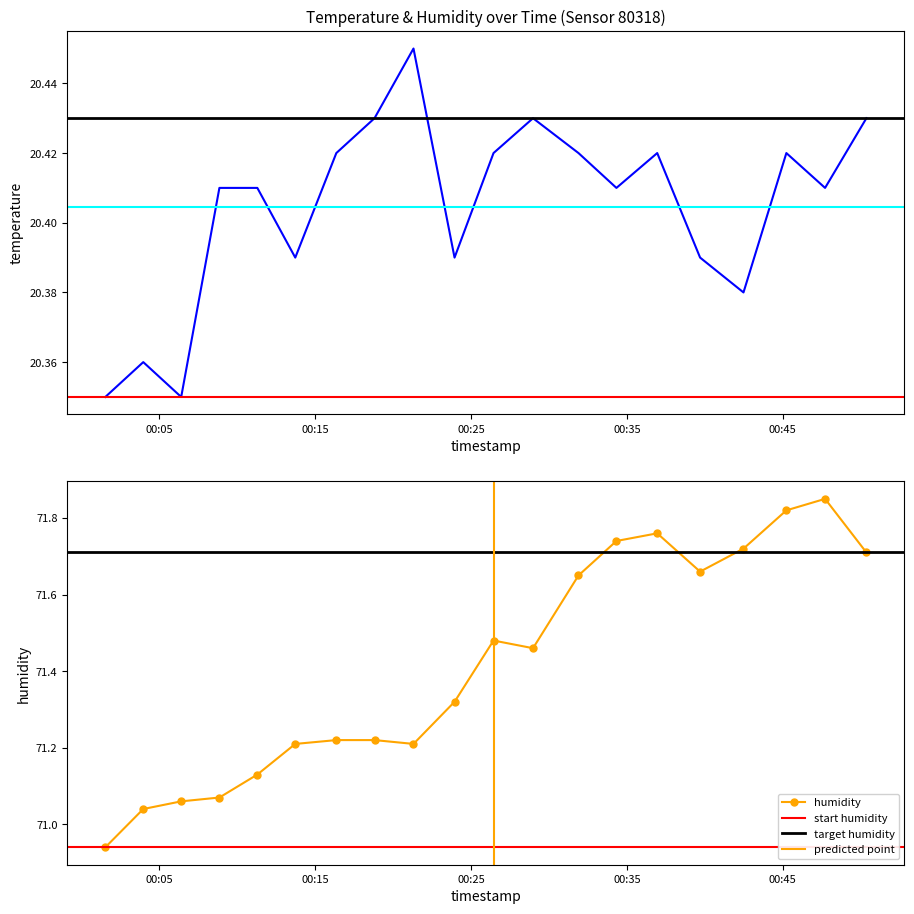

True or false: humidity and temperature cross at least once.

False